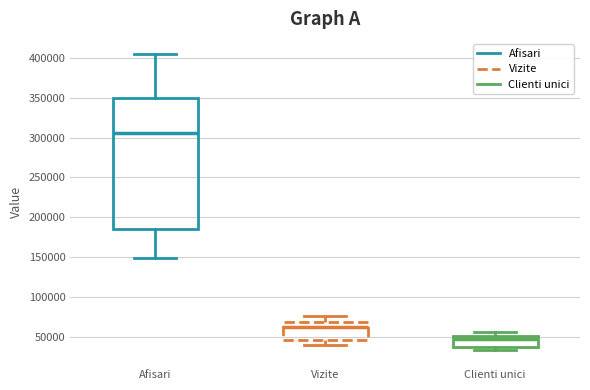

Reading left to right, transcribe this box plot: for each box, give where its median line is, the range the box spans, and where its two whiskers end, as read against the y-axis. The values are not printed on the chart, so give them approximately, as read against the axis.

Afisari: median 305000, box 185000 to 350000, whiskers 150000 to 405000
Vizite: median 60000, box 45000 to 70000, whiskers 40000 to 75000
Clienti unici: median 45000, box 40000 to 50000, whiskers 35000 to 55000